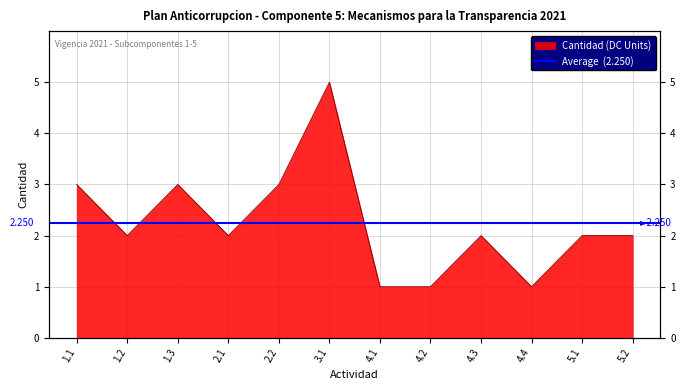

What is the label of the 11th point from the right?

1.2